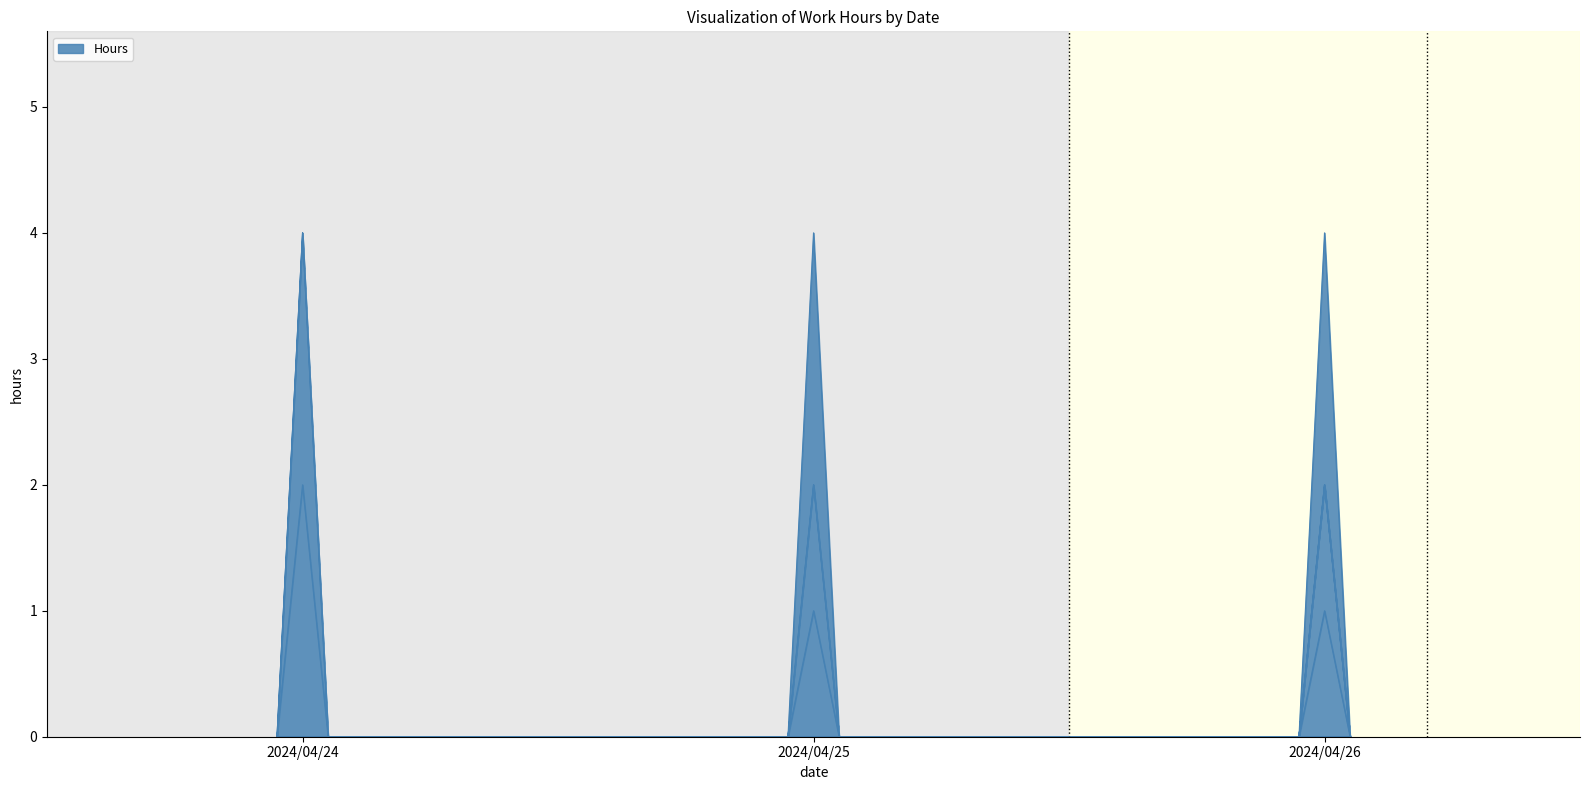

At which category does the data reach its first local valley?

2024/04/24